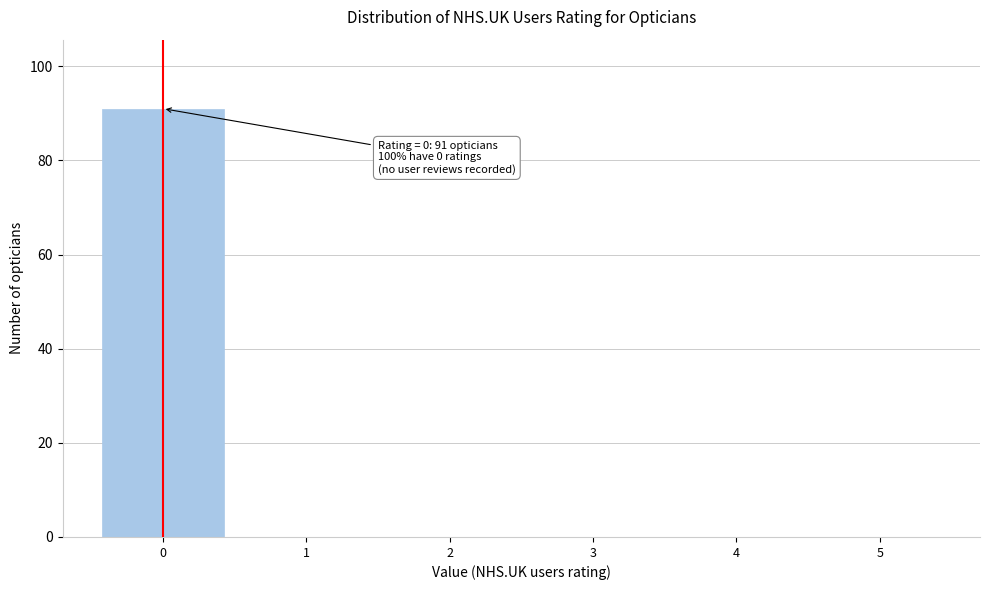

Over which range of the x-axis is the bar tallest?

-0.5 to 0.5